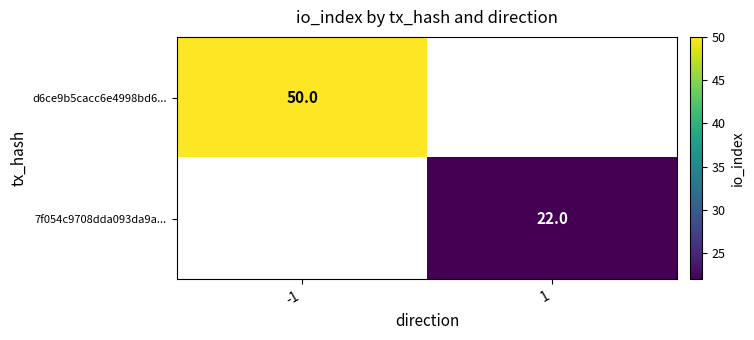

Is the value of d6ce9b5cacc6e4998bd6... at -1 greater than the value of 7f054c9708dda093da9a... at 1?

Yes